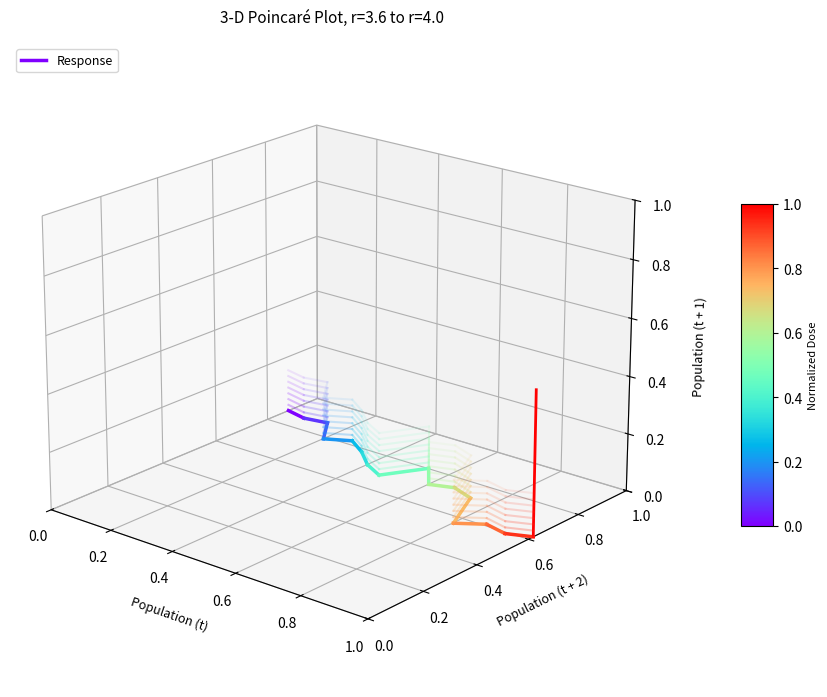

True or false: the data shows -0.0 at 0.2.

False